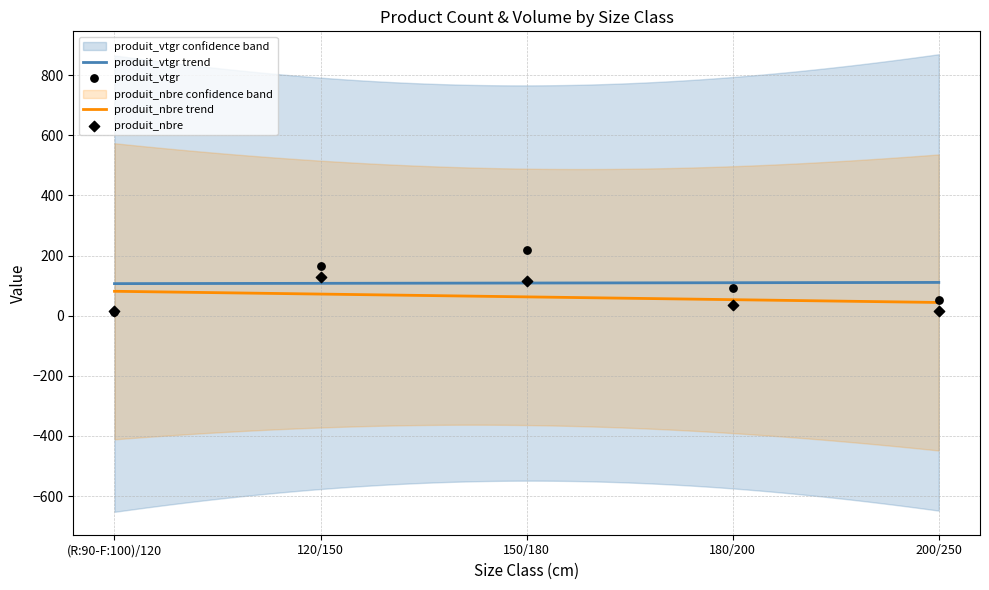

What is the total value across all series at 180/200?

128.7